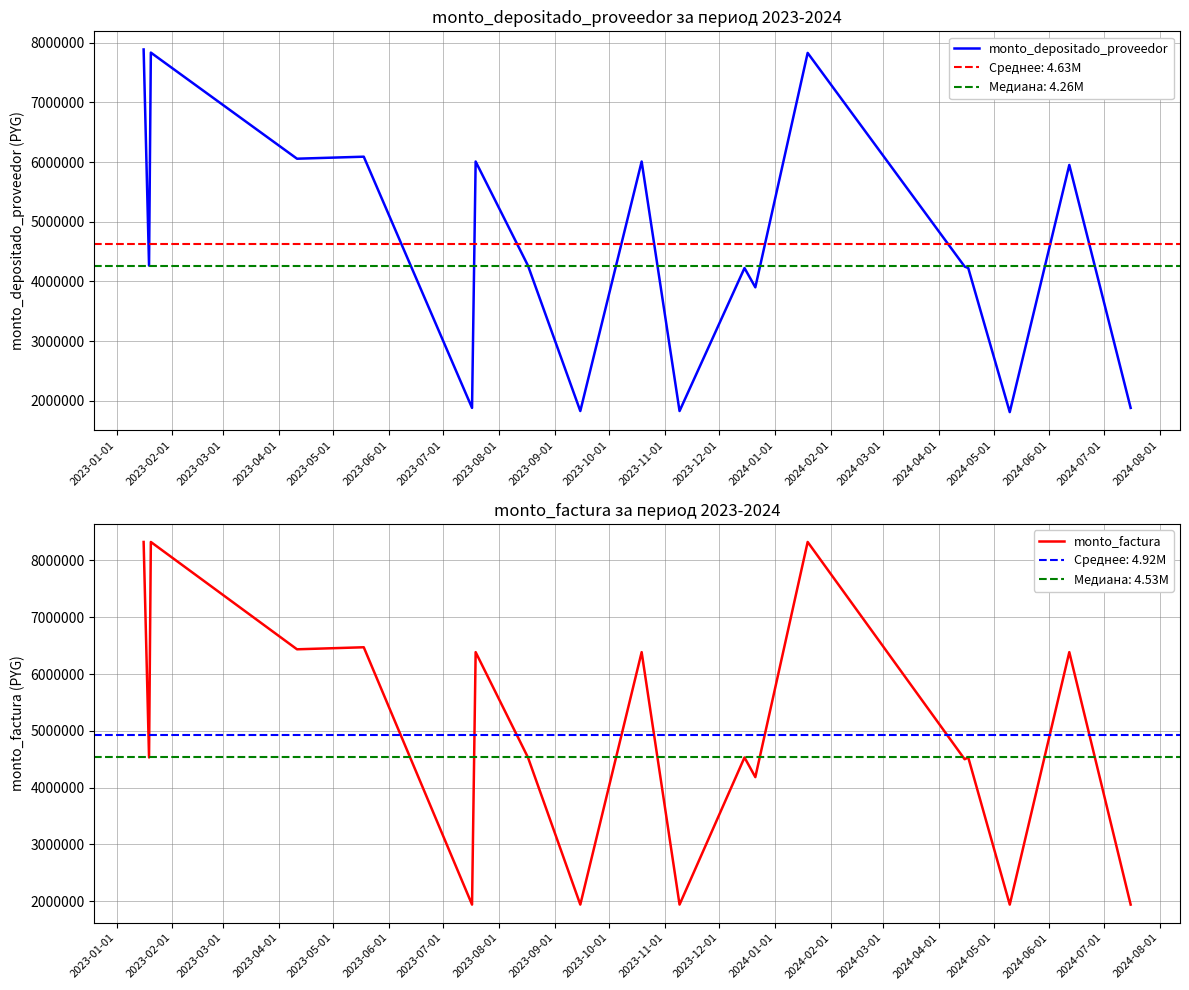

What is the maximum value for monto_depositado_proveedor?

7887464